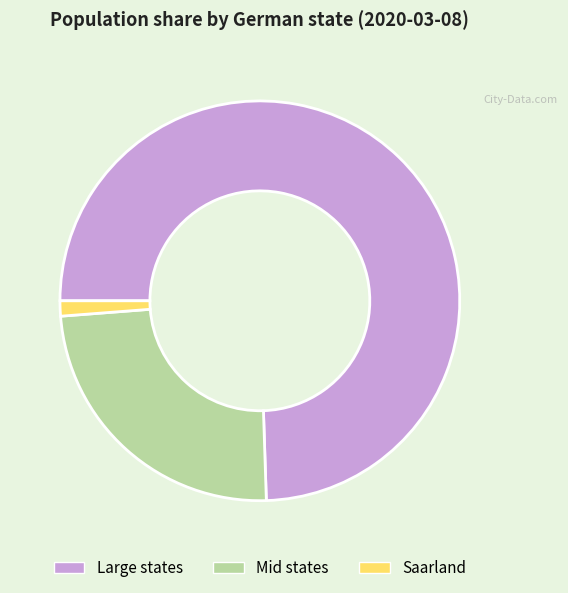

Is there a majority slice in this chart?

Yes